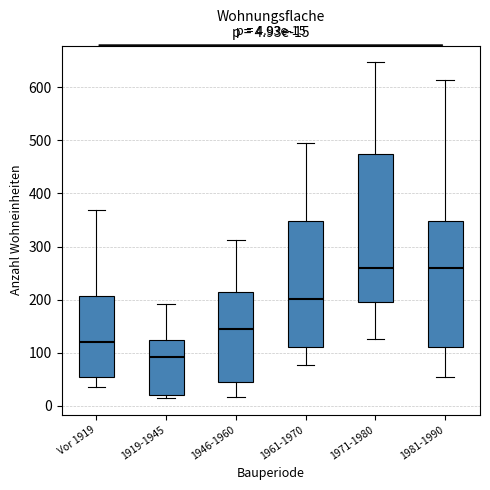

Comparing the boxes themselves (not the whiskers), which one is the tallest?

1971-1980